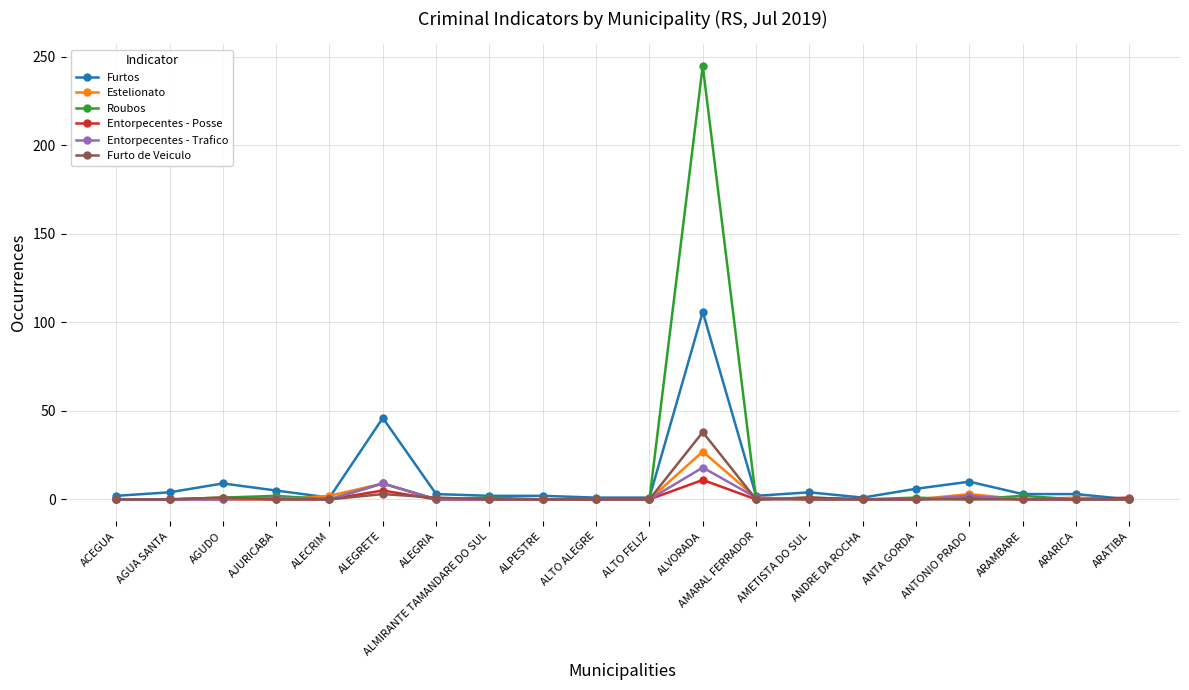

What is the label of the 11th point from the left?

ALTO FELIZ